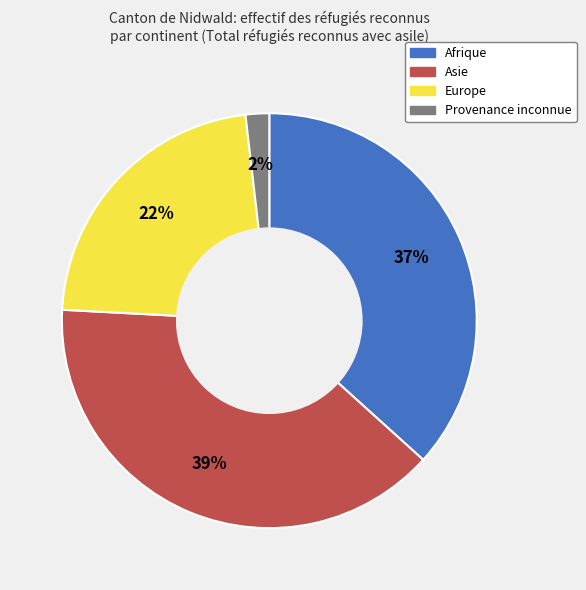

Is it true that Europe is 22% of the pie?

True